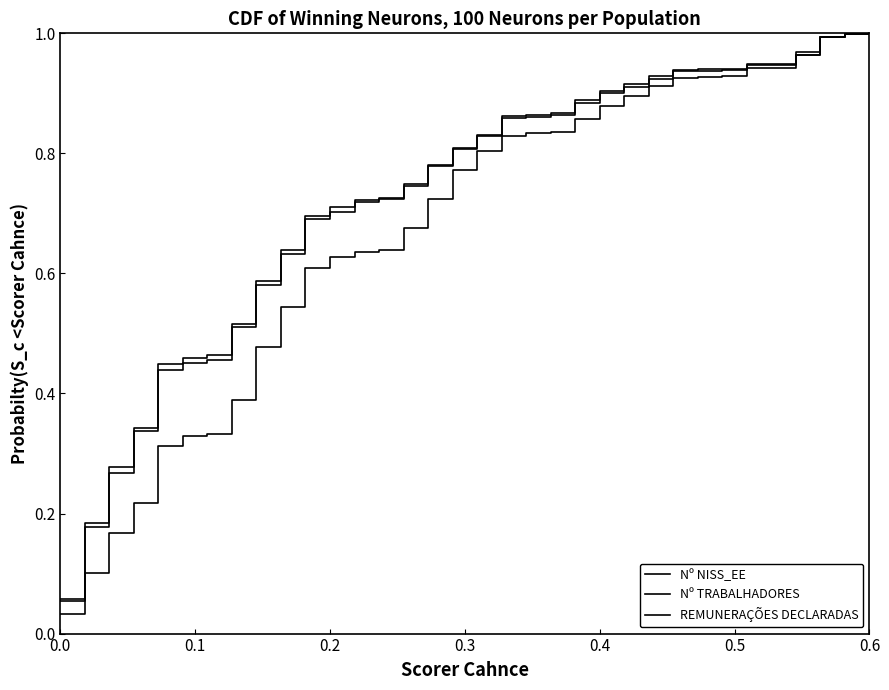

How many lines are shown in the chart?

3